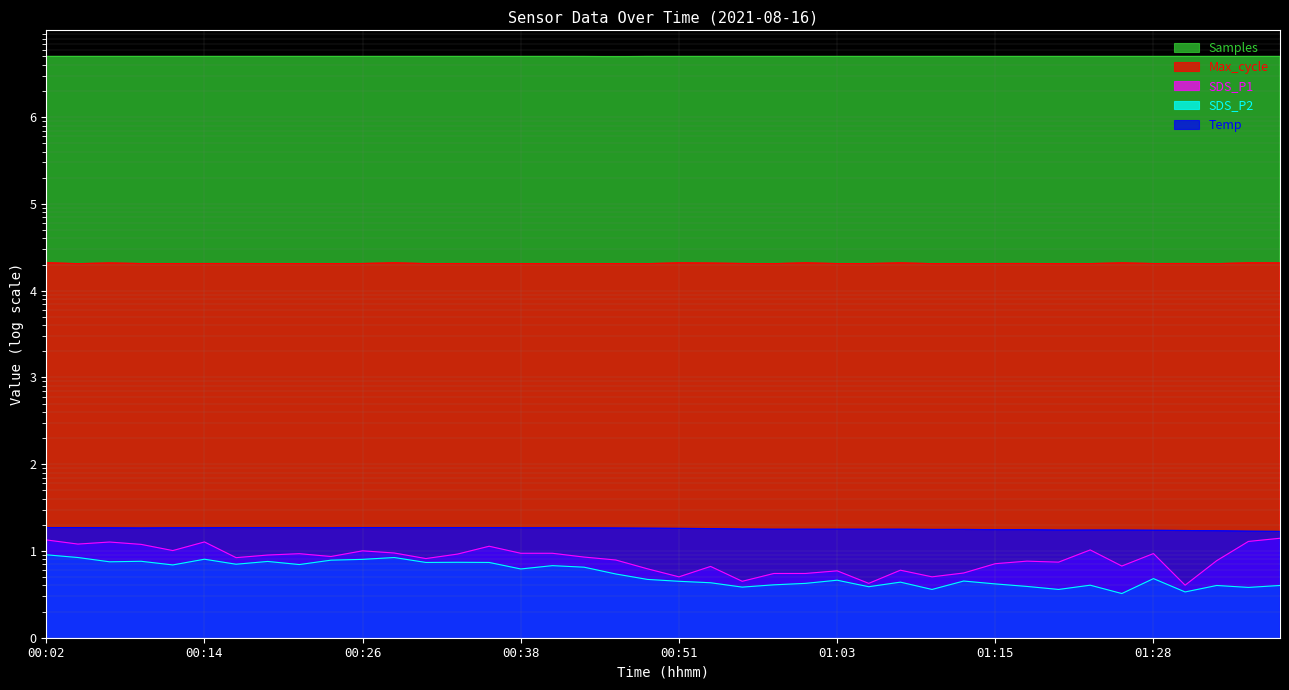

What is the difference between the maximum and minimum values in the SDS_P2 series?

5.8